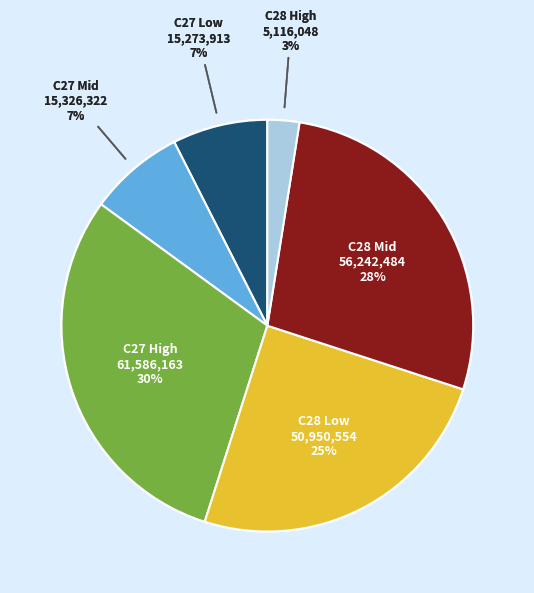

How many segments does this pie chart have?

6